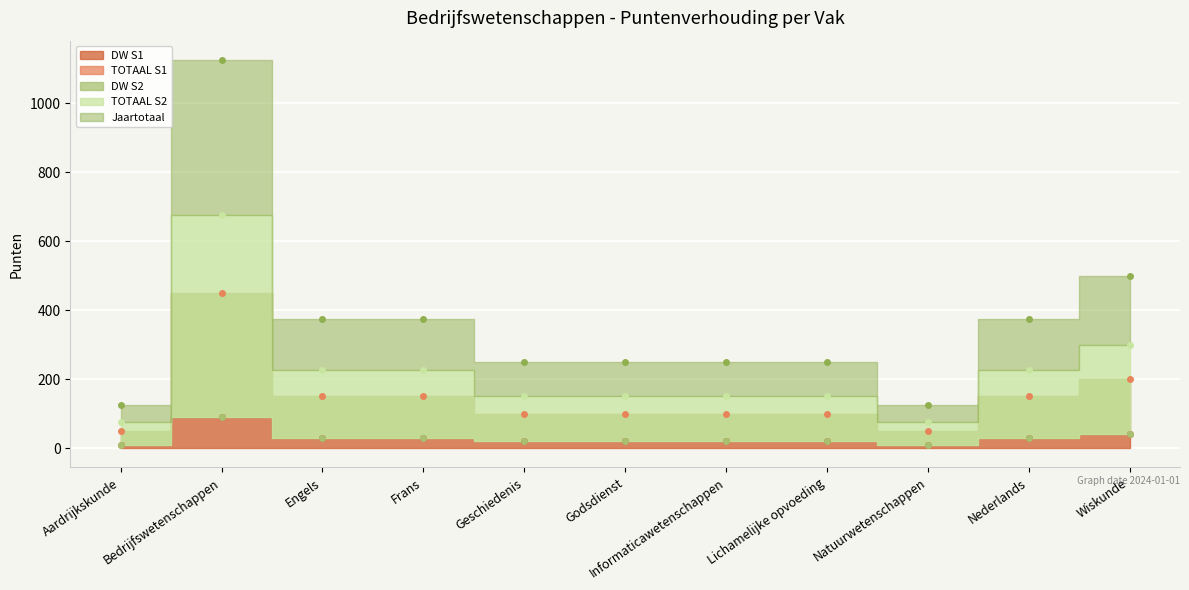

How many lines are shown in the chart?

5